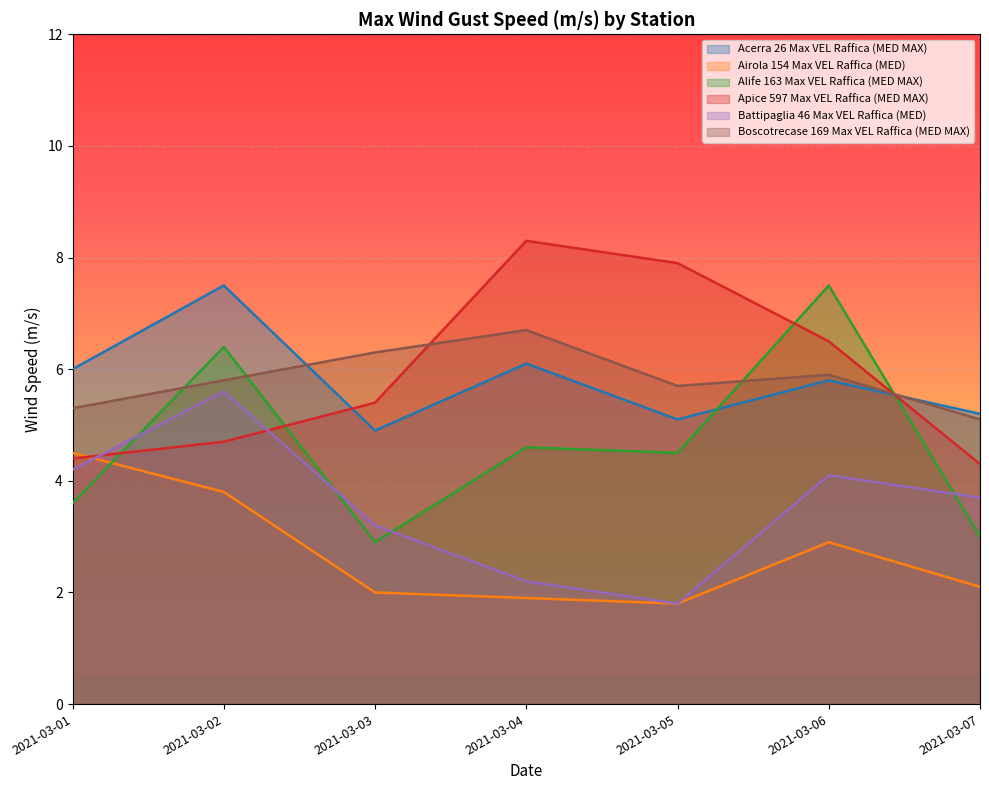

Reading right to left, what are all the values shown in this chart?

Acerra 26 Max VEL Raffica (MED MAX): 5.2	5.8	5.1	6.1	4.9	7.5	6.0
Airola 154 Max VEL Raffica (MED): 2.1	2.9	1.8	1.9	2.0	3.8	4.5
Alife 163 Max VEL Raffica (MED MAX): 3.0	7.5	4.5	4.6	2.9	6.4	3.6
Apice 597 Max VEL Raffica (MED MAX): 4.3	6.5	7.9	8.3	5.4	4.7	4.4
Battipaglia 46 Max VEL Raffica (MED): 3.7	4.1	1.8	2.2	3.2	5.6	4.2
Boscotrecase 169 Max VEL Raffica (MED MAX): 5.1	5.9	5.7	6.7	6.3	5.8	5.3